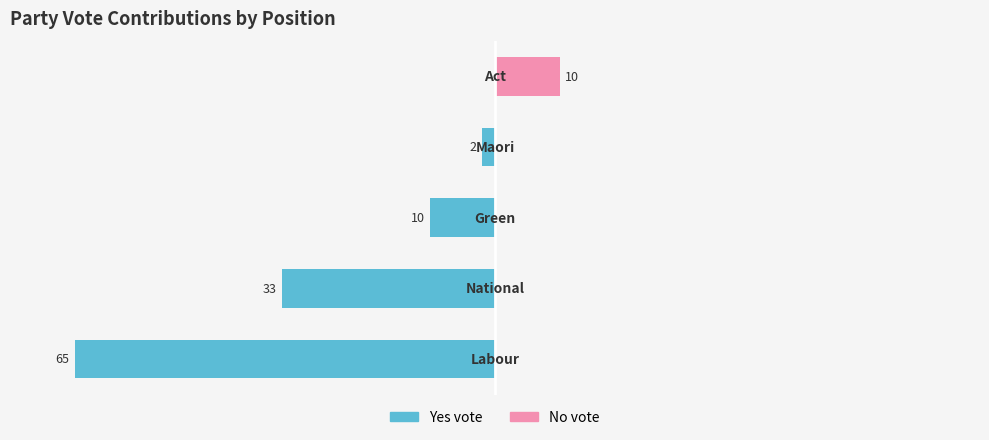

What are all the series names shown in the legend?

Yes vote, No vote